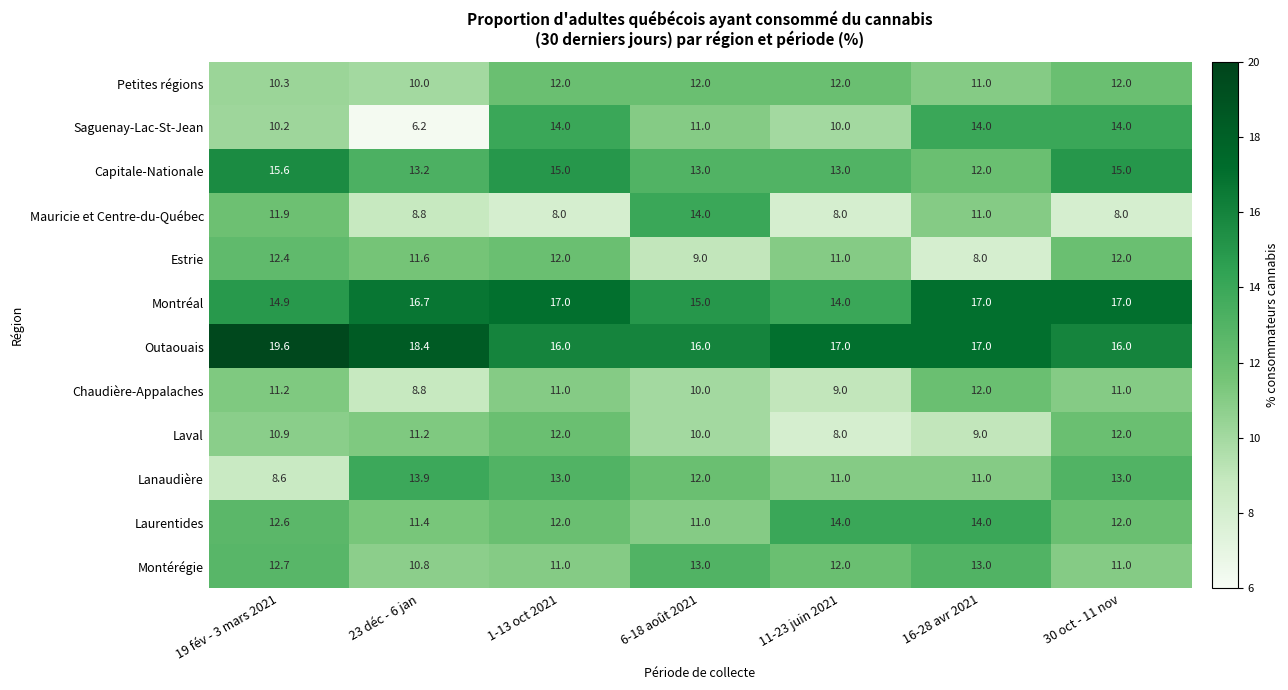

Count the number of categories in the chart.

7